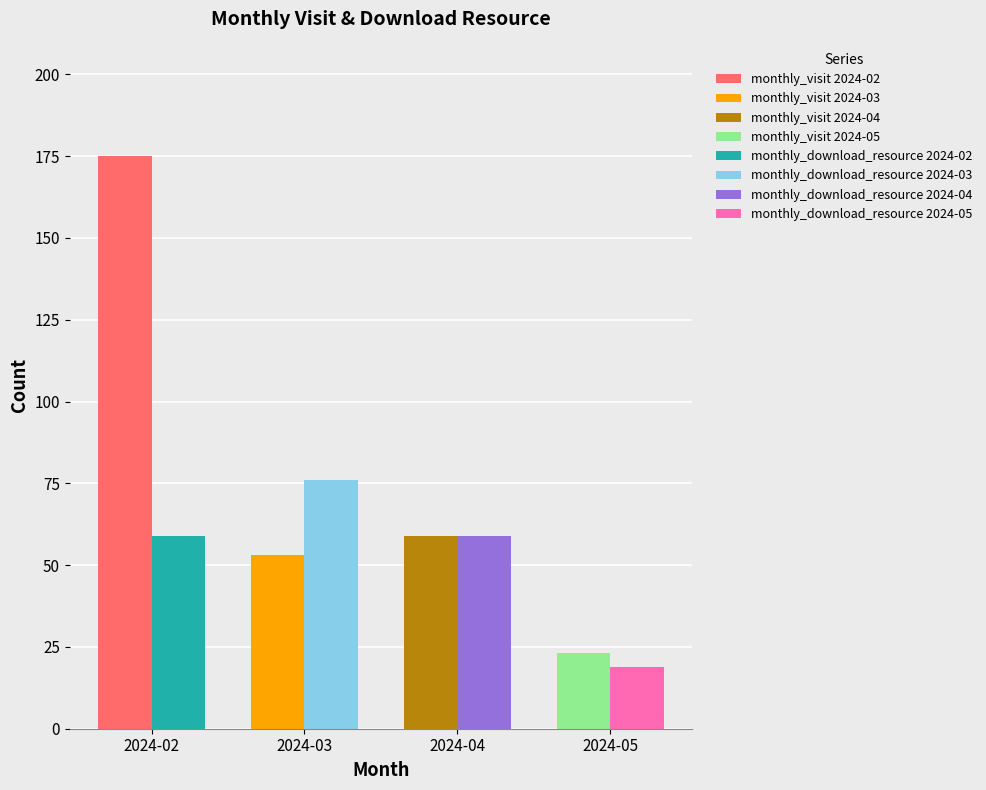

Which series has the largest range (max minus min)?

monthly_visit